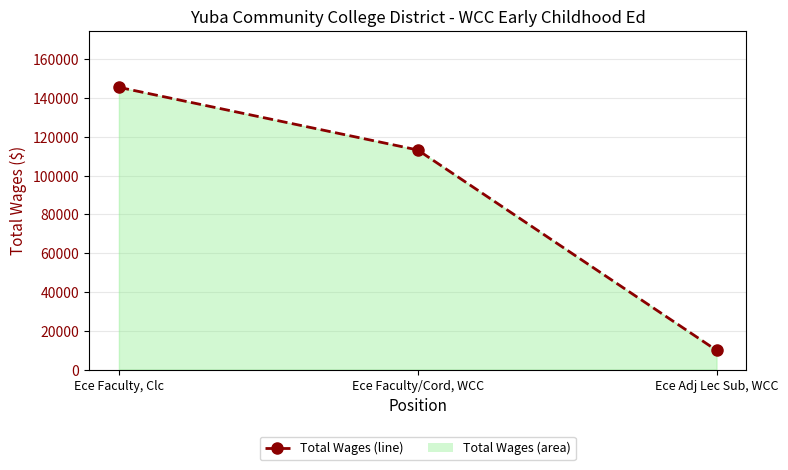

Reading left to right, transcribe all the data shown in this chart.

Ece Faculty, Clc=145629	Ece Faculty/Cord, WCC=113291	Ece Adj Lec Sub, WCC=9916